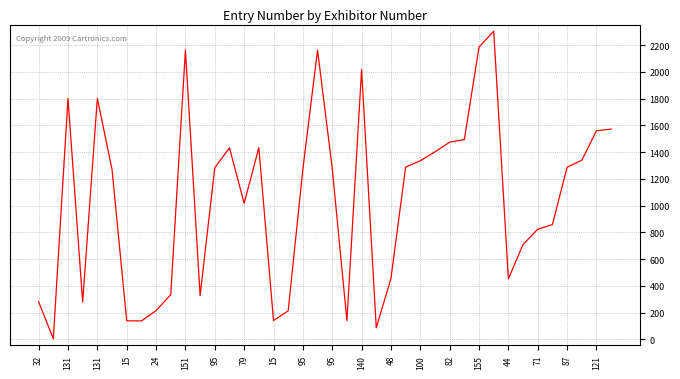

What is the maximum value shown in the chart?

2304